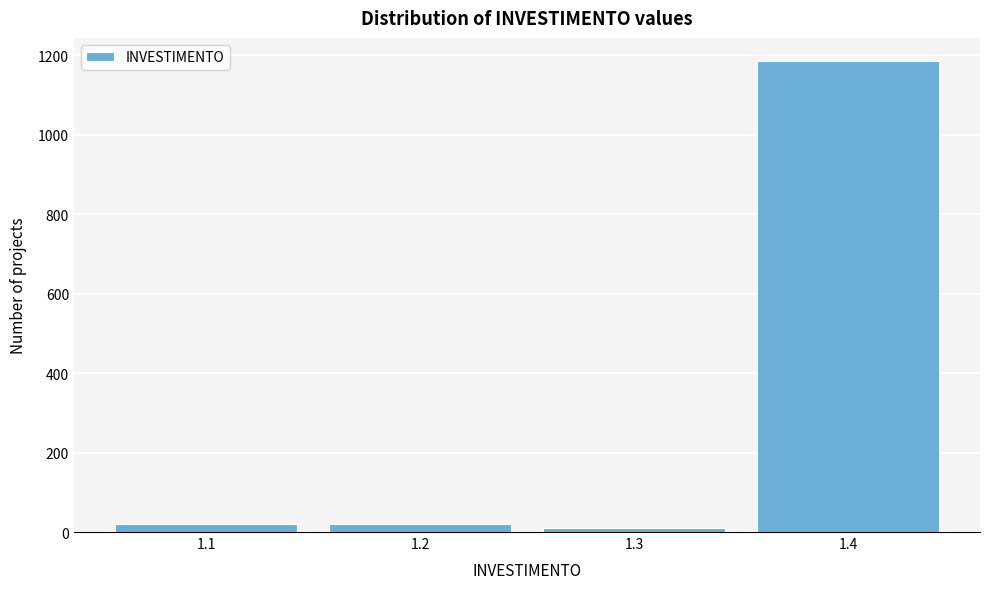

Reading right to left, what are all the values shown in this chart?

1184	10	20	20